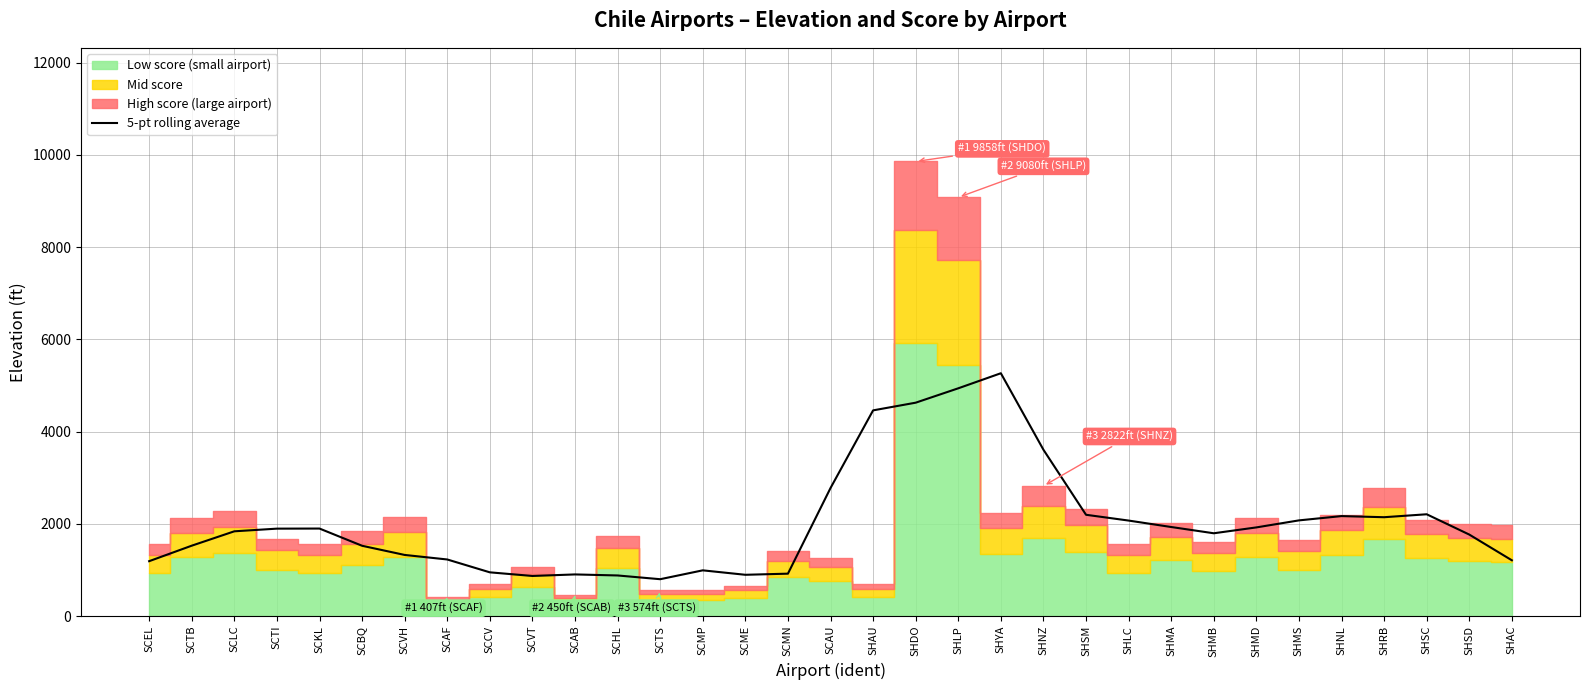

Is it true that 5-pt rolling average equals 3105.5 at SHMB?

False